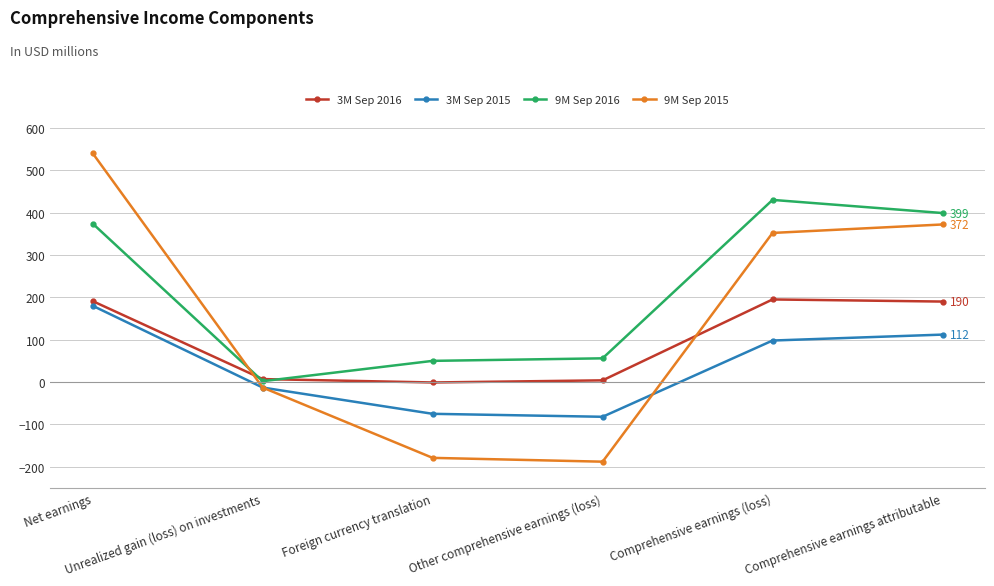

True or false: 9M Sep 2015 has more than 1 points higher than both neighbors.

False